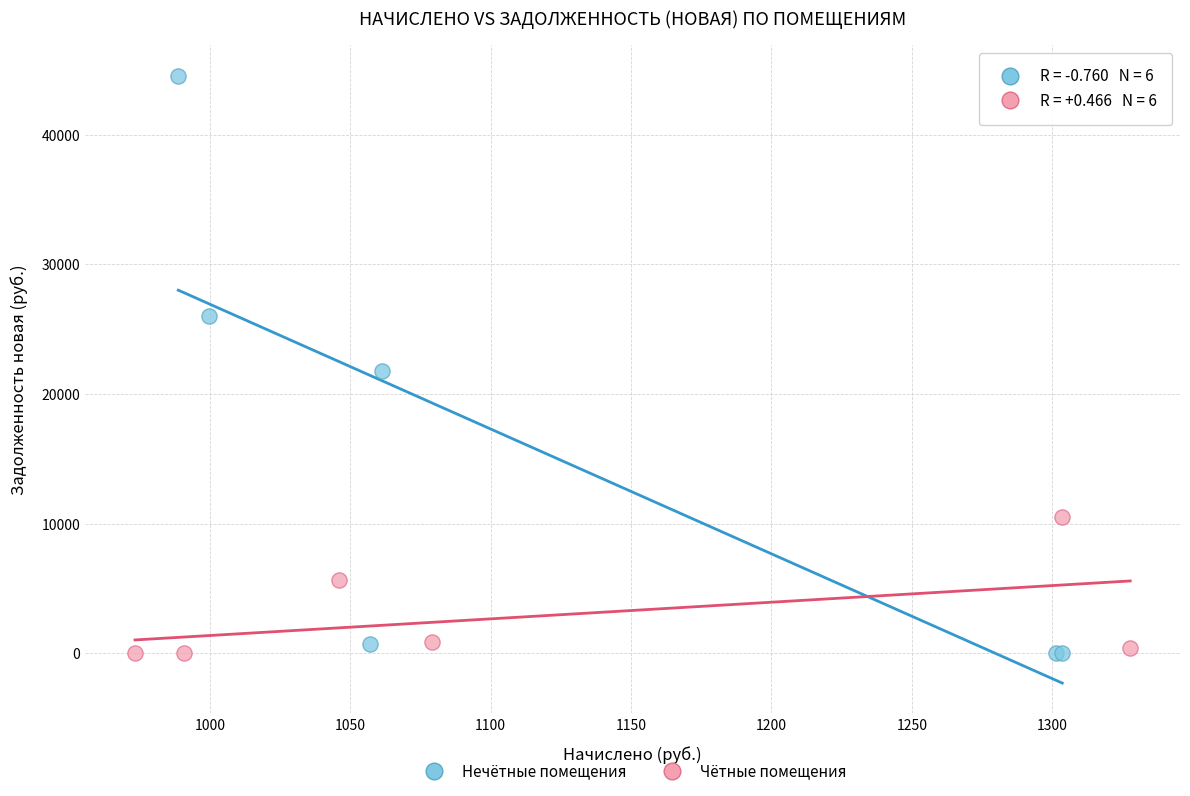

Which series contains the highest Y value?

Нечётные помещения